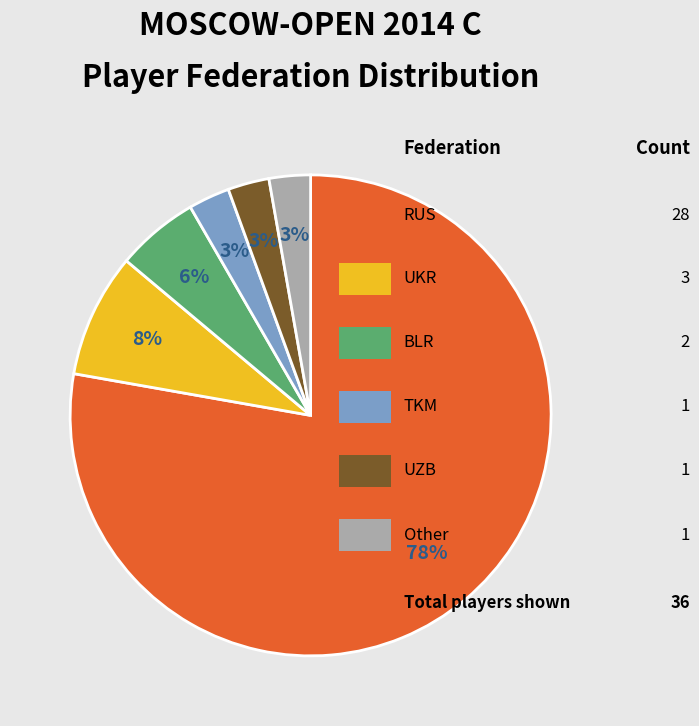

Is there any slice that represents more than half of the pie?

Yes